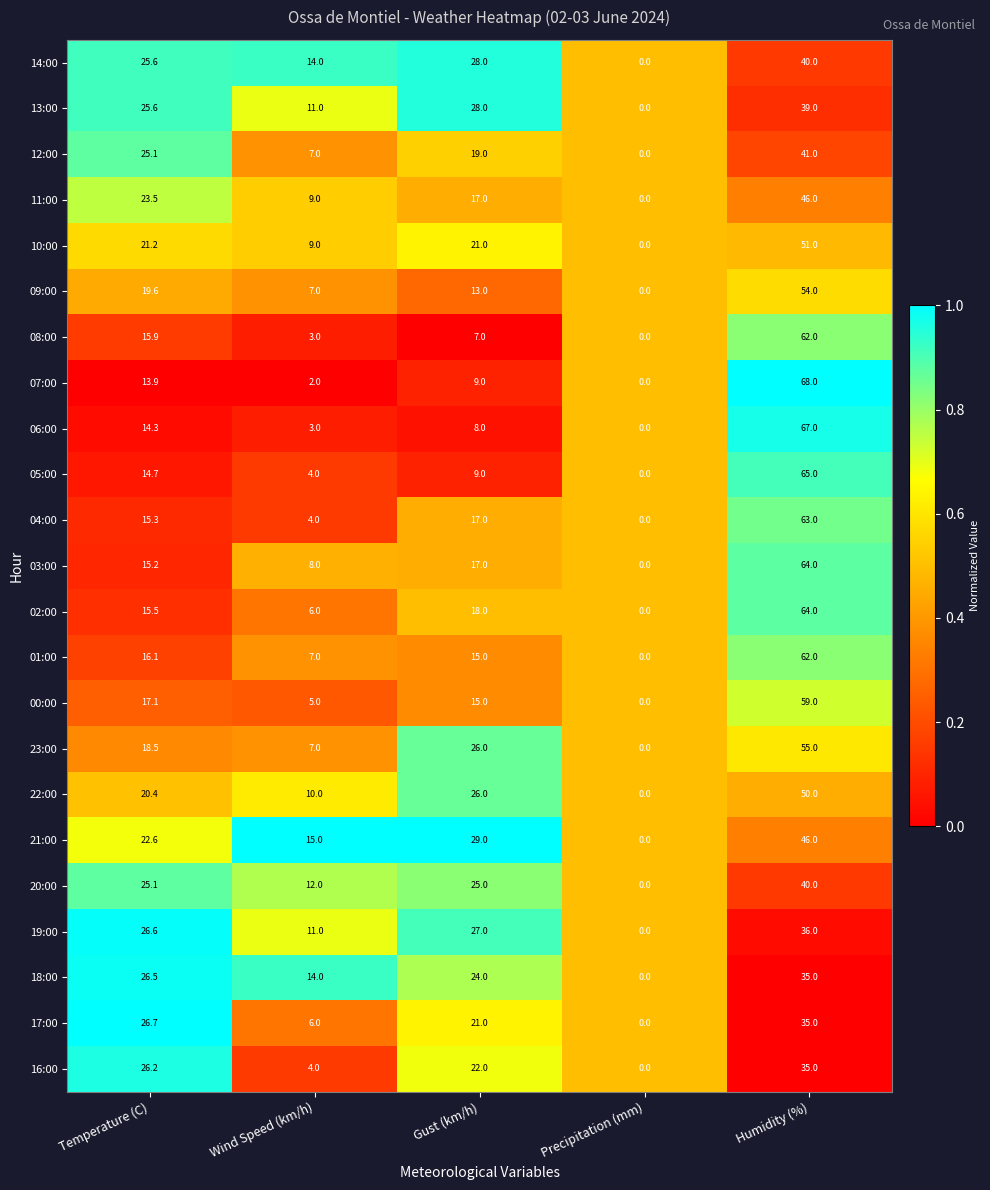

What is the average value of the 16:00 series?

17.4